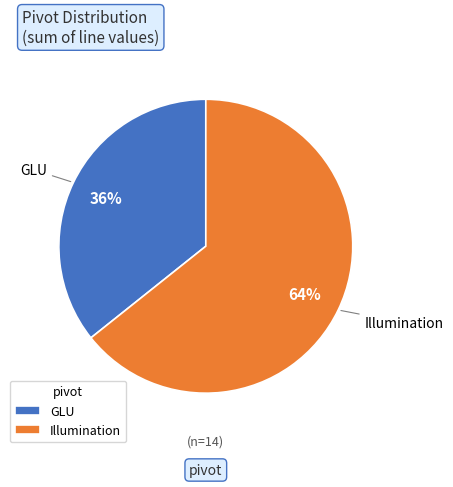

What is the ratio of the value at Illumination to the value at GLU?

1.8